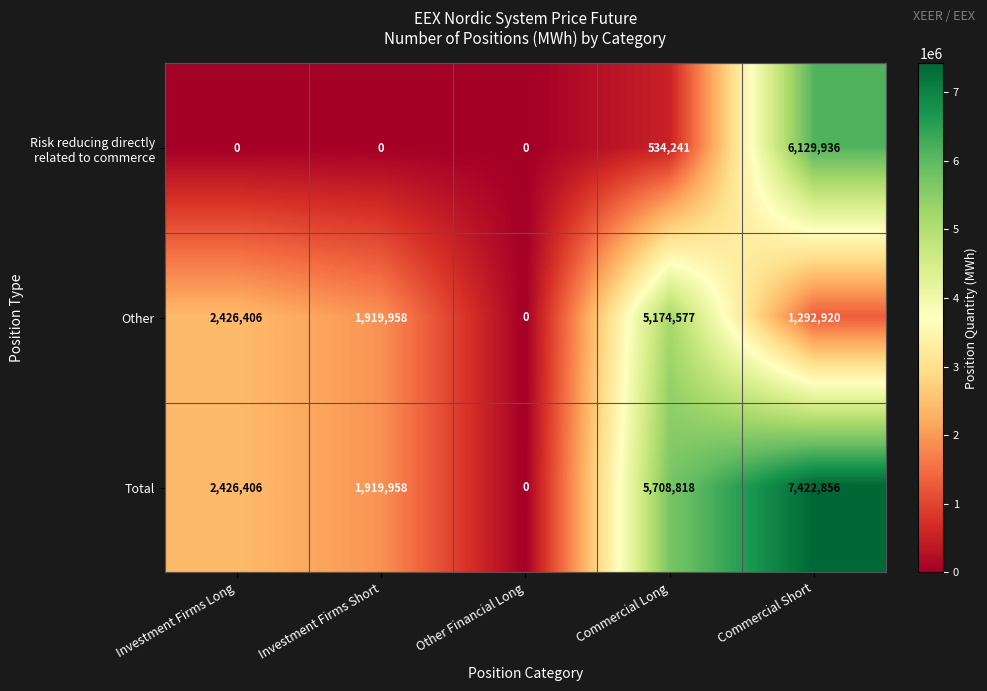

Which series has the largest total across all categories?

Total